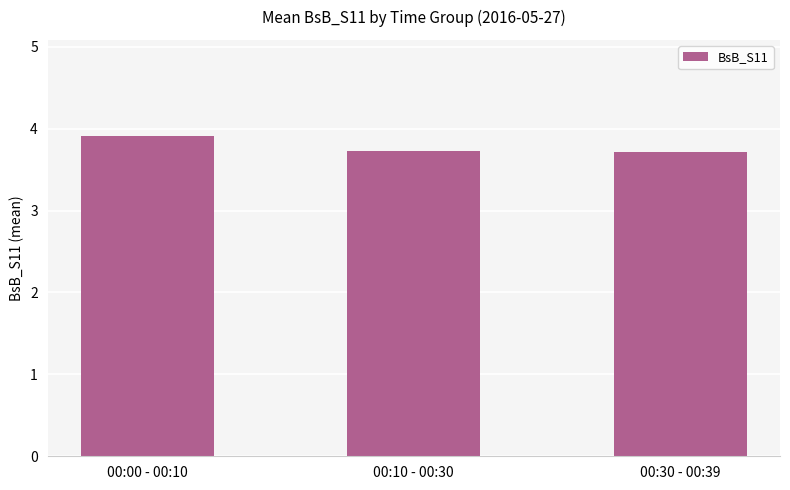

What is the sum of the values at 00:10 - 00:30 and 00:00 - 00:10?

7.6